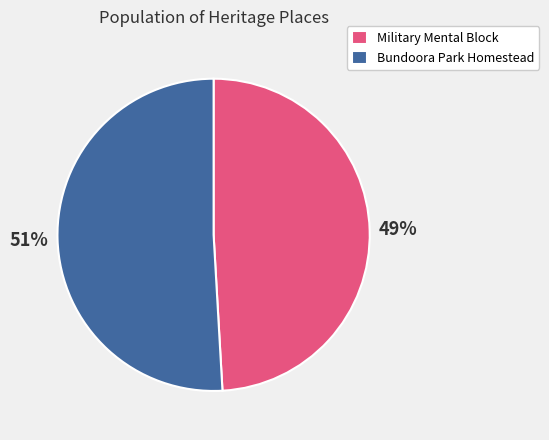

Count the number of slices in the pie.

2